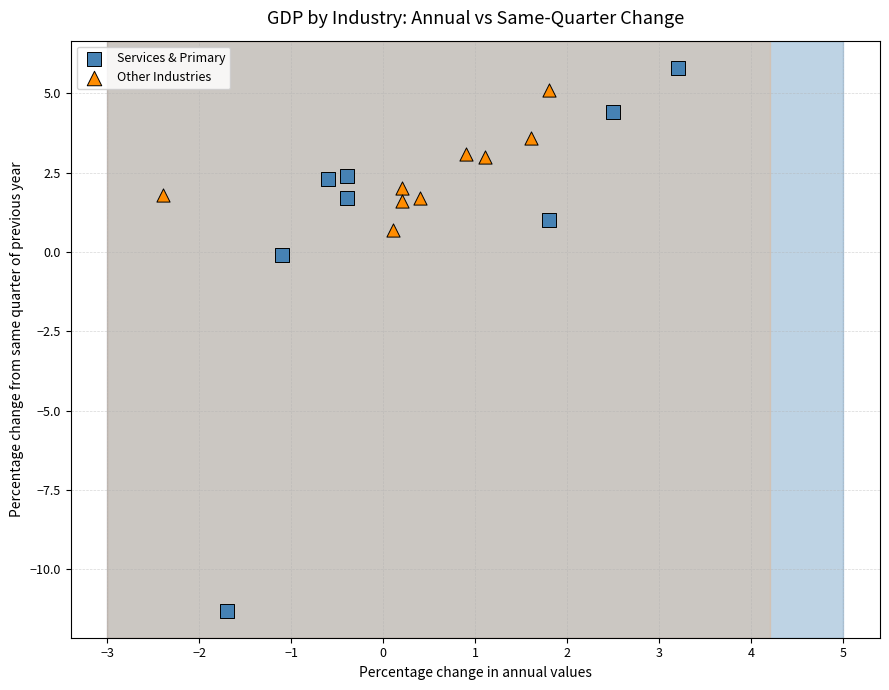

Which series has the widest spread of Y values?

Services & Primary